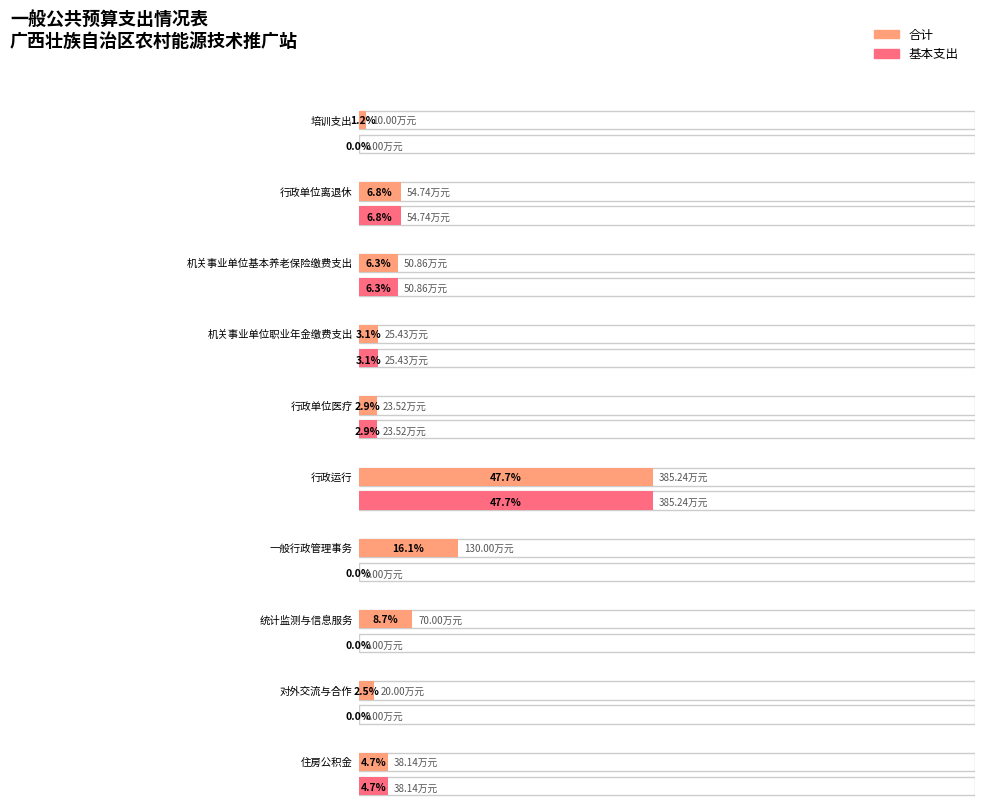

At which category does the chart reach its minimum across all series?

培训支出